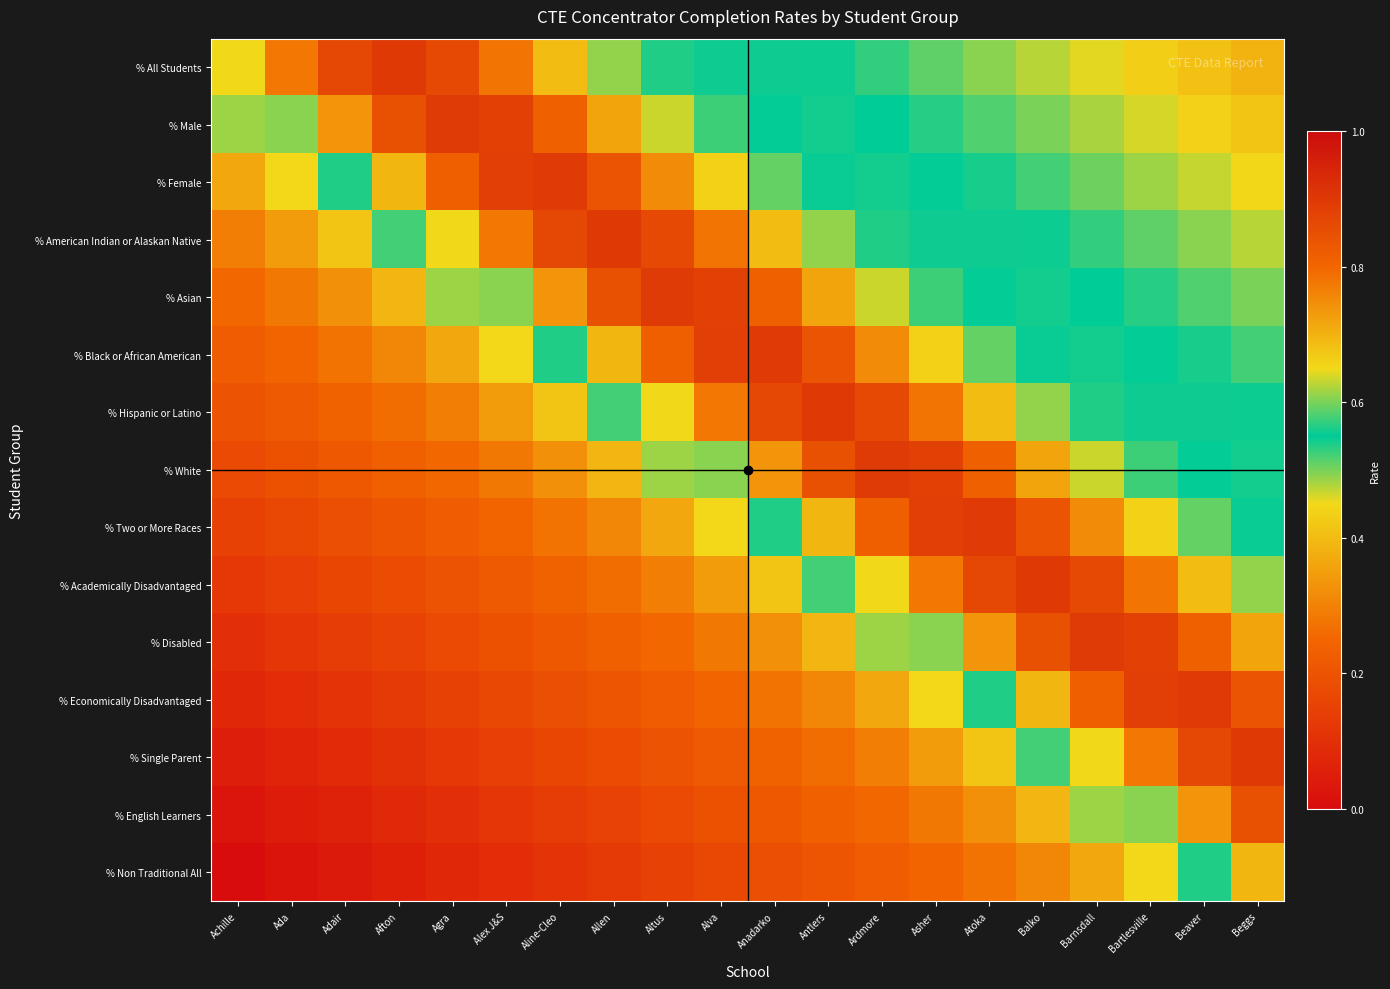

At which category is the sum across all series the highest?

Beggs